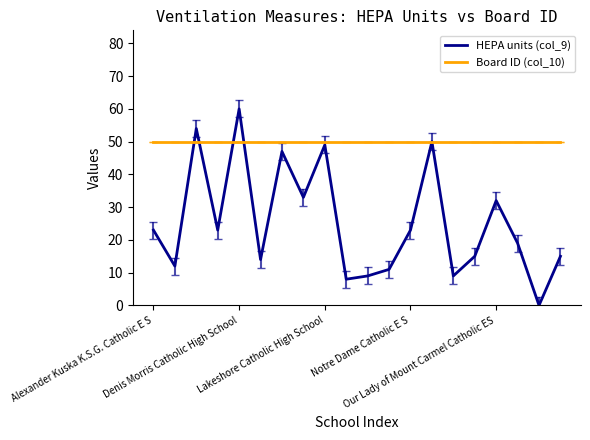

Which series has the largest range (max minus min)?

HEPA units (col_9)